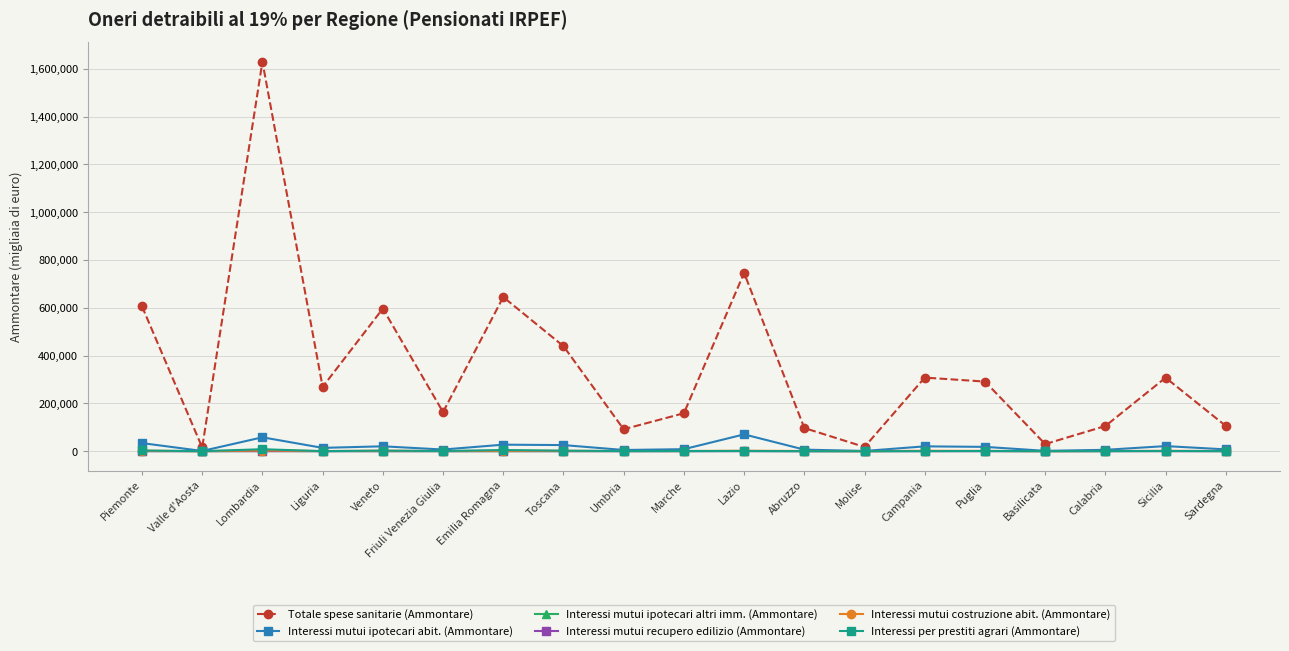

Does the chart display data point markers on the line(s)?

Yes